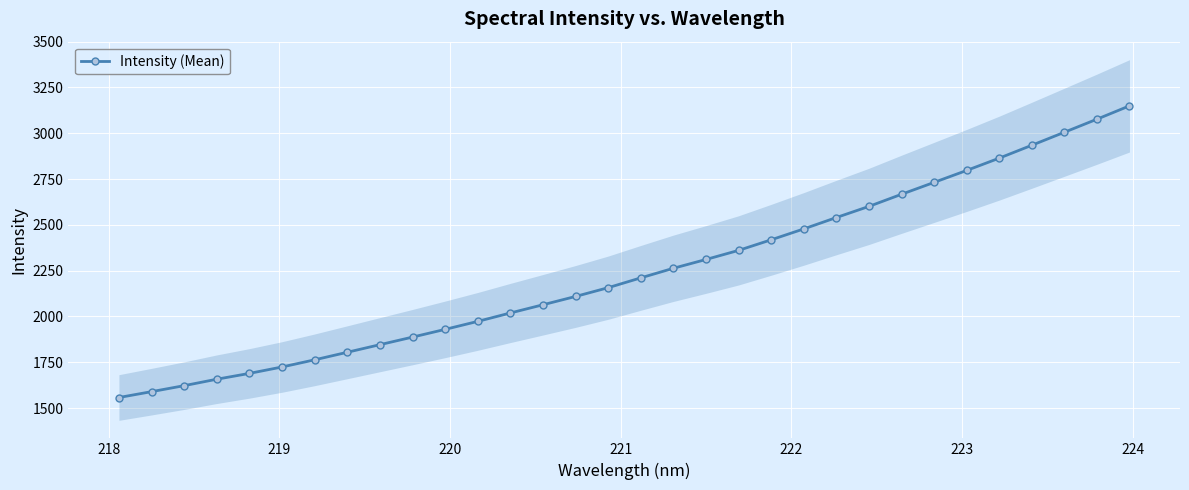

What is the highest value of the Intensity (Mean) series?

3149.6